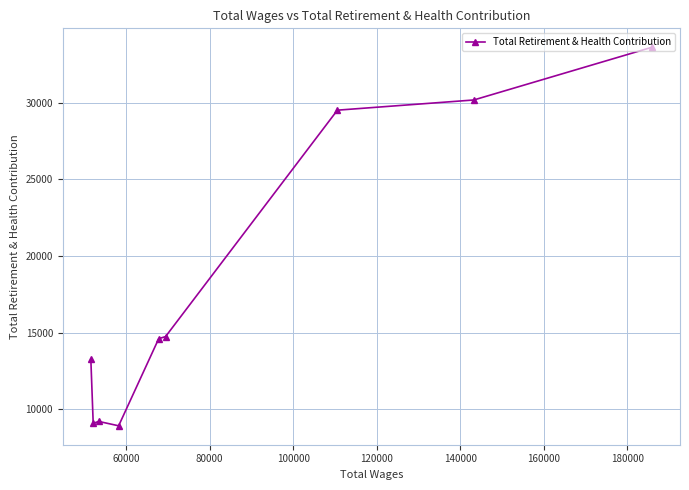

What is the value of the 4th point from the left?

8918